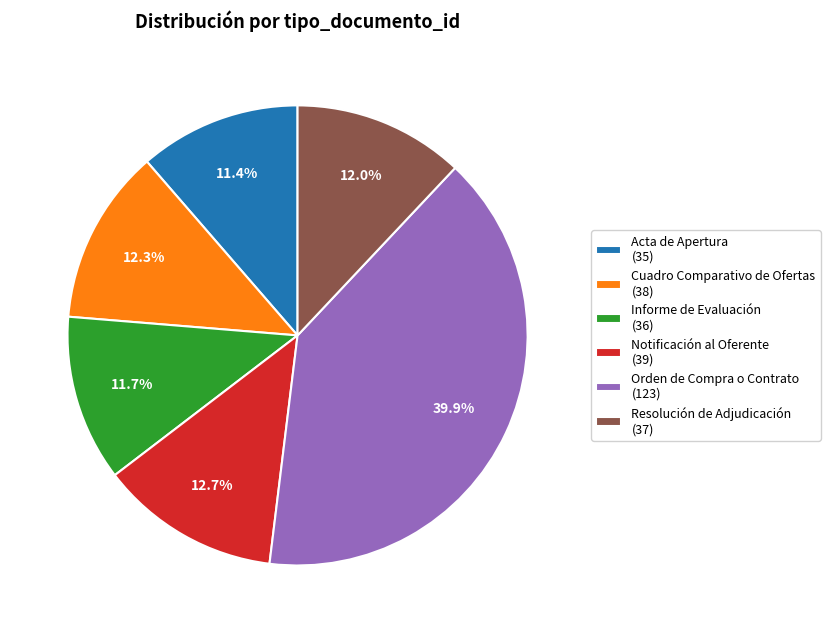

Is there a majority slice in this chart?

No